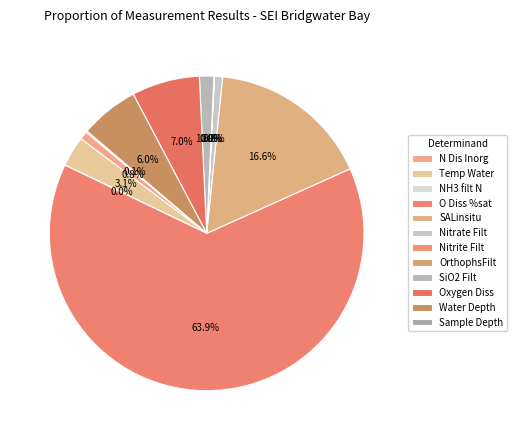

What is the total percentage of Sample Depth and SALinsitu?

16.8%